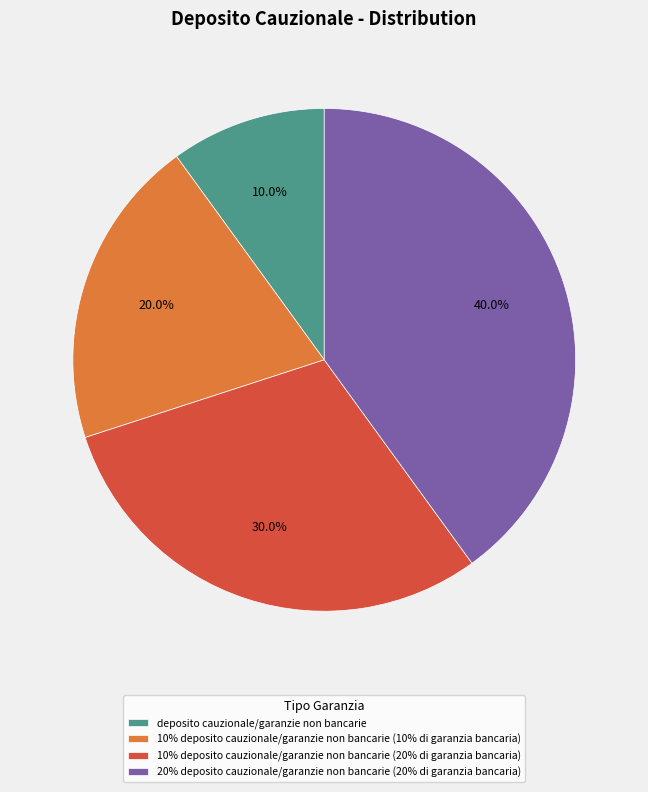

How many segments does this pie chart have?

4